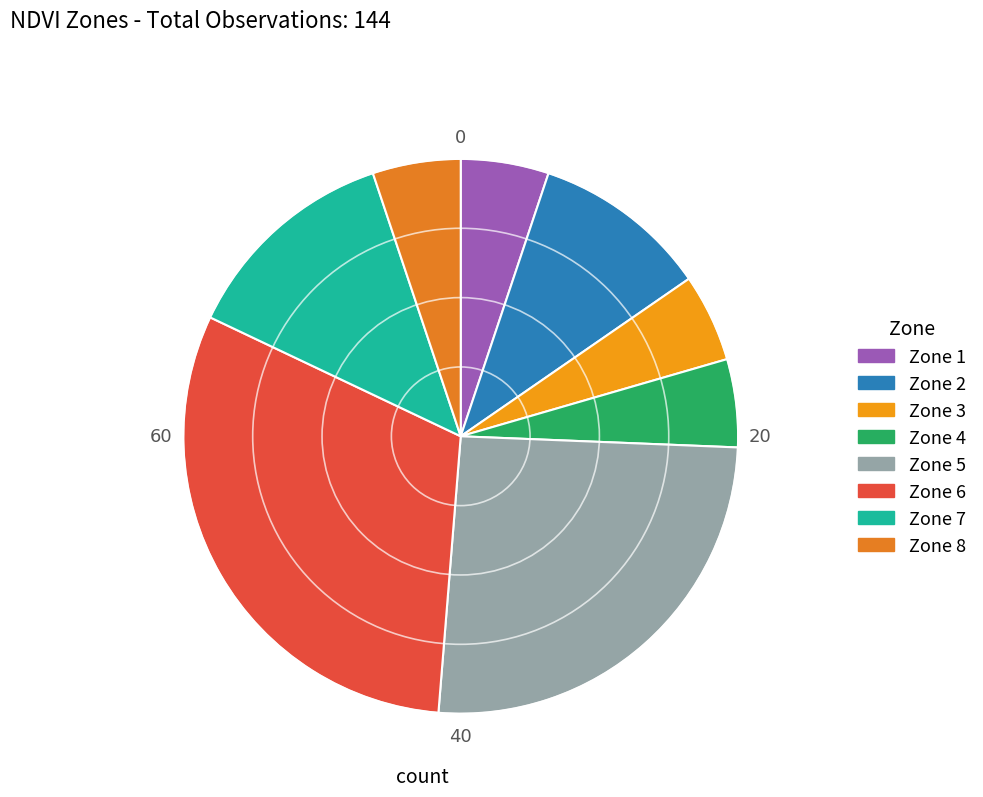

Count the number of slices in the pie.

8